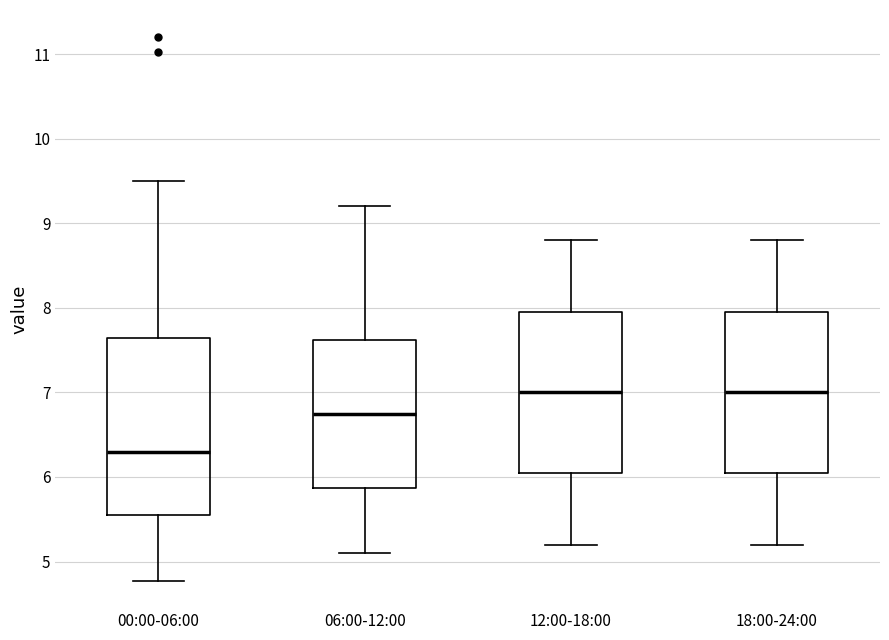

Where does the lower whisker of the box for 06:00-12:00 end on the y-axis? The values are not printed on the chart, so give them approximately, as read against the axis.

5.1